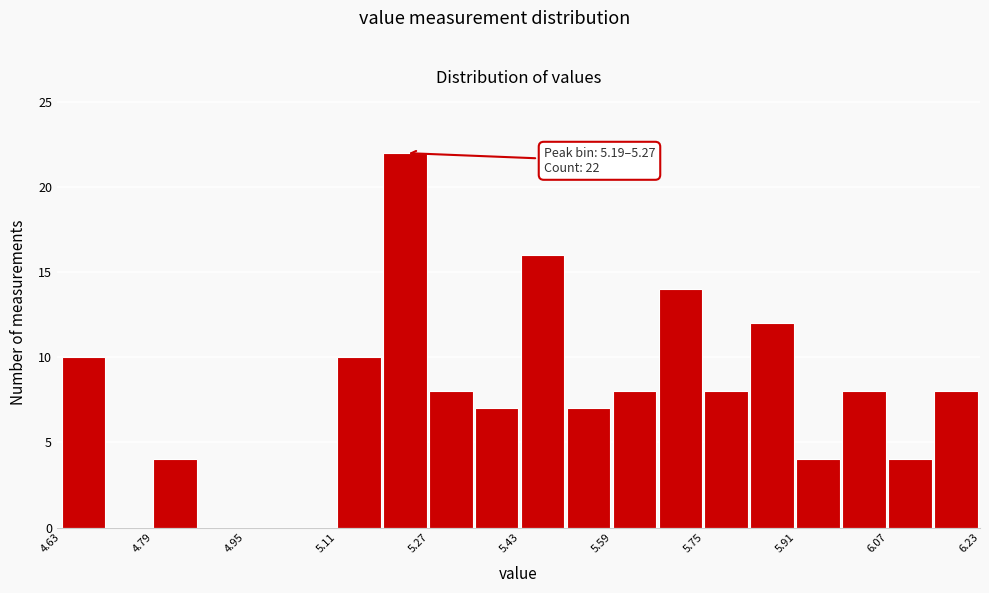

Over which range of the x-axis is the bar tallest?

5.19 to 5.27